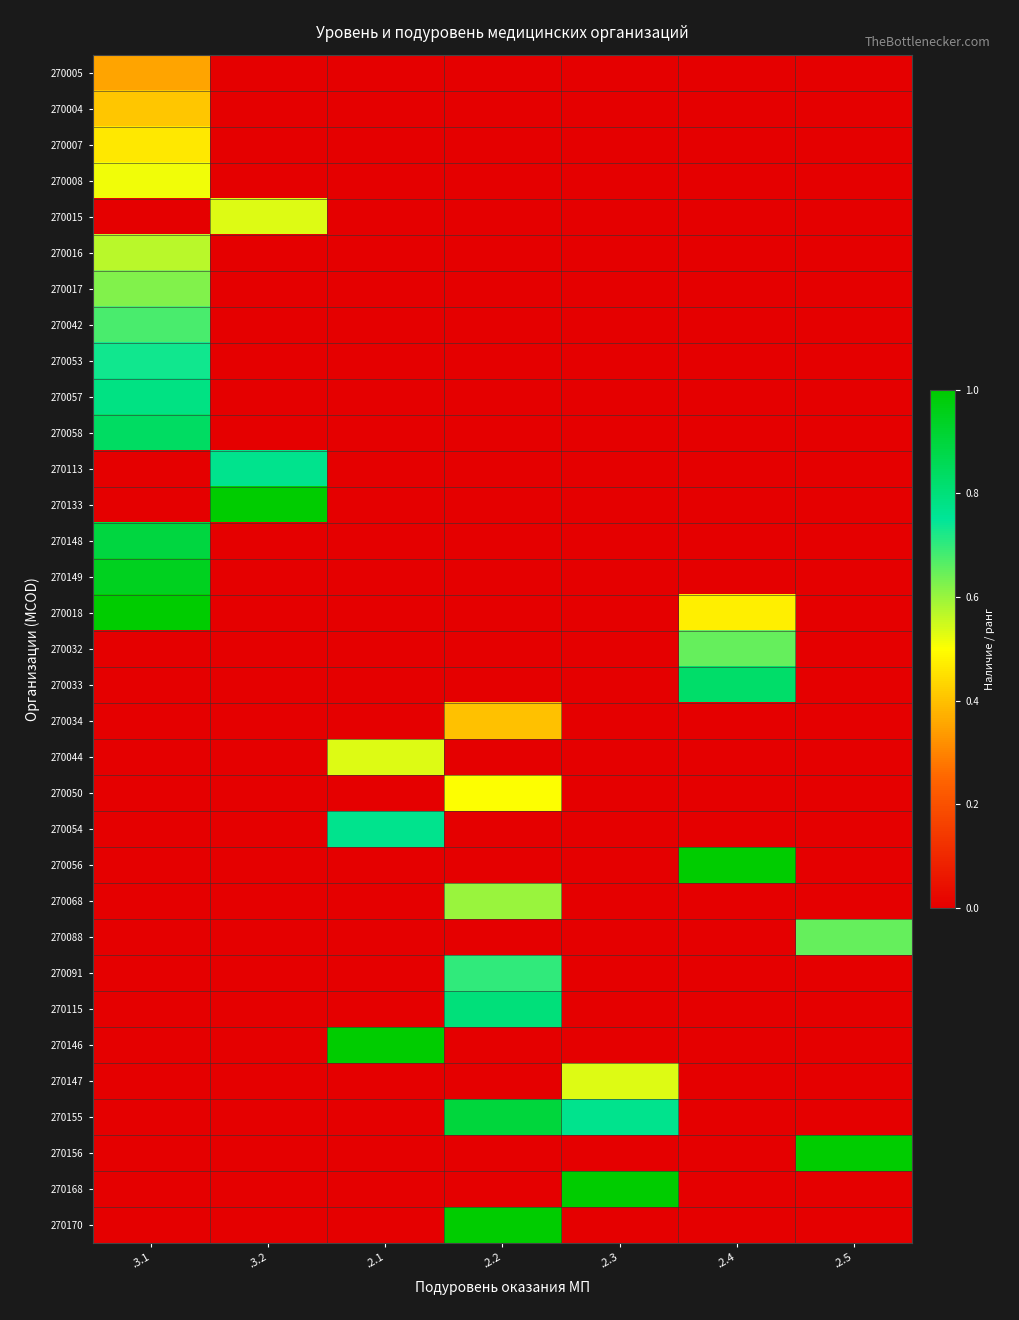

Reading left to right, what are all the values shown in this chart?

270005: .3.1=0.4	.3.2=0.0	.2.1=0.0	.2.2=0.0	.2.3=0.0	.2.4=0.0	.2.5=0.0
270004: .3.1=0.4	.3.2=0.0	.2.1=0.0	.2.2=0.0	.2.3=0.0	.2.4=0.0	.2.5=0.0
270007: .3.1=0.5	.3.2=0.0	.2.1=0.0	.2.2=0.0	.2.3=0.0	.2.4=0.0	.2.5=0.0
270008: .3.1=0.5	.3.2=0.0	.2.1=0.0	.2.2=0.0	.2.3=0.0	.2.4=0.0	.2.5=0.0
270015: .3.1=0.0	.3.2=0.5	.2.1=0.0	.2.2=0.0	.2.3=0.0	.2.4=0.0	.2.5=0.0
270016: .3.1=0.6	.3.2=0.0	.2.1=0.0	.2.2=0.0	.2.3=0.0	.2.4=0.0	.2.5=0.0
270017: .3.1=0.6	.3.2=0.0	.2.1=0.0	.2.2=0.0	.2.3=0.0	.2.4=0.0	.2.5=0.0
270042: .3.1=0.7	.3.2=0.0	.2.1=0.0	.2.2=0.0	.2.3=0.0	.2.4=0.0	.2.5=0.0
270053: .3.1=0.7	.3.2=0.0	.2.1=0.0	.2.2=0.0	.2.3=0.0	.2.4=0.0	.2.5=0.0
270057: .3.1=0.8	.3.2=0.0	.2.1=0.0	.2.2=0.0	.2.3=0.0	.2.4=0.0	.2.5=0.0
270058: .3.1=0.8	.3.2=0.0	.2.1=0.0	.2.2=0.0	.2.3=0.0	.2.4=0.0	.2.5=0.0
270113: .3.1=0.0	.3.2=0.8	.2.1=0.0	.2.2=0.0	.2.3=0.0	.2.4=0.0	.2.5=0.0
270133: .3.1=0.0	.3.2=1.0	.2.1=0.0	.2.2=0.0	.2.3=0.0	.2.4=0.0	.2.5=0.0
270148: .3.1=0.9	.3.2=0.0	.2.1=0.0	.2.2=0.0	.2.3=0.0	.2.4=0.0	.2.5=0.0
270149: .3.1=0.9	.3.2=0.0	.2.1=0.0	.2.2=0.0	.2.3=0.0	.2.4=0.0	.2.5=0.0
270018: .3.1=1.0	.3.2=0.0	.2.1=0.0	.2.2=0.0	.2.3=0.0	.2.4=0.5	.2.5=0.0
270032: .3.1=0.0	.3.2=0.0	.2.1=0.0	.2.2=0.0	.2.3=0.0	.2.4=0.6	.2.5=0.0
270033: .3.1=0.0	.3.2=0.0	.2.1=0.0	.2.2=0.0	.2.3=0.0	.2.4=0.8	.2.5=0.0
270034: .3.1=0.0	.3.2=0.0	.2.1=0.0	.2.2=0.4	.2.3=0.0	.2.4=0.0	.2.5=0.0
270044: .3.1=0.0	.3.2=0.0	.2.1=0.5	.2.2=0.0	.2.3=0.0	.2.4=0.0	.2.5=0.0
270050: .3.1=0.0	.3.2=0.0	.2.1=0.0	.2.2=0.5	.2.3=0.0	.2.4=0.0	.2.5=0.0
270054: .3.1=0.0	.3.2=0.0	.2.1=0.8	.2.2=0.0	.2.3=0.0	.2.4=0.0	.2.5=0.0
270056: .3.1=0.0	.3.2=0.0	.2.1=0.0	.2.2=0.0	.2.3=0.0	.2.4=1.0	.2.5=0.0
270068: .3.1=0.0	.3.2=0.0	.2.1=0.0	.2.2=0.6	.2.3=0.0	.2.4=0.0	.2.5=0.0
270088: .3.1=0.0	.3.2=0.0	.2.1=0.0	.2.2=0.0	.2.3=0.0	.2.4=0.0	.2.5=0.6
270091: .3.1=0.0	.3.2=0.0	.2.1=0.0	.2.2=0.7	.2.3=0.0	.2.4=0.0	.2.5=0.0
270115: .3.1=0.0	.3.2=0.0	.2.1=0.0	.2.2=0.8	.2.3=0.0	.2.4=0.0	.2.5=0.0
270146: .3.1=0.0	.3.2=0.0	.2.1=1.0	.2.2=0.0	.2.3=0.0	.2.4=0.0	.2.5=0.0
270147: .3.1=0.0	.3.2=0.0	.2.1=0.0	.2.2=0.0	.2.3=0.5	.2.4=0.0	.2.5=0.0
270155: .3.1=0.0	.3.2=0.0	.2.1=0.0	.2.2=0.9	.2.3=0.8	.2.4=0.0	.2.5=0.0
270156: .3.1=0.0	.3.2=0.0	.2.1=0.0	.2.2=0.0	.2.3=0.0	.2.4=0.0	.2.5=1.0
270168: .3.1=0.0	.3.2=0.0	.2.1=0.0	.2.2=0.0	.2.3=1.0	.2.4=0.0	.2.5=0.0
270170: .3.1=0.0	.3.2=0.0	.2.1=0.0	.2.2=1.0	.2.3=0.0	.2.4=0.0	.2.5=0.0